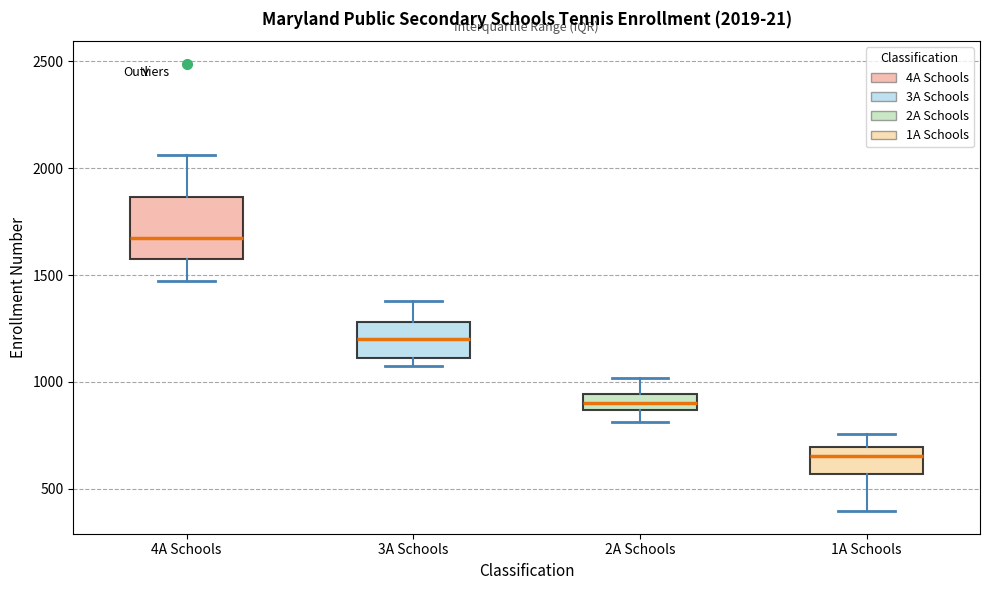

Which box is the tallest, from its lower edge to its upper edge?

4A Schools